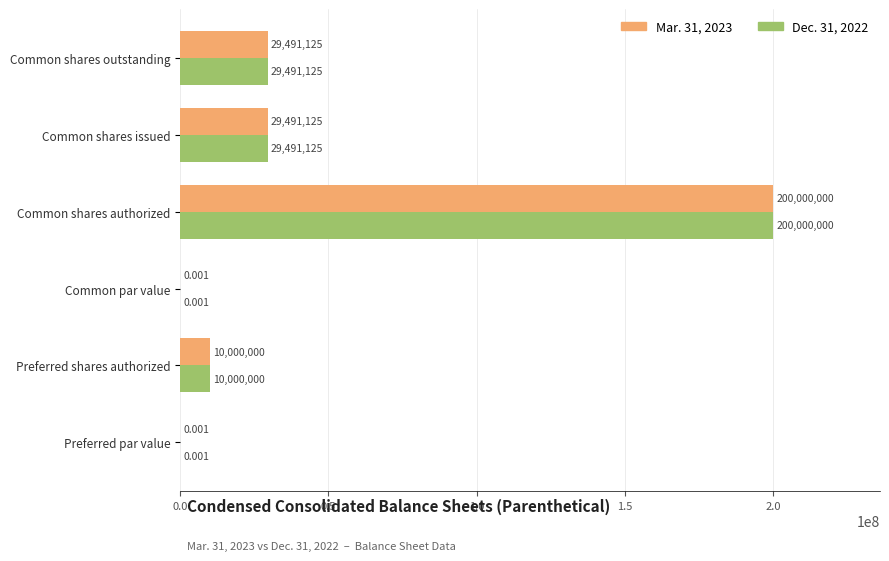

At which category is the sum across all series the highest?

Common shares authorized